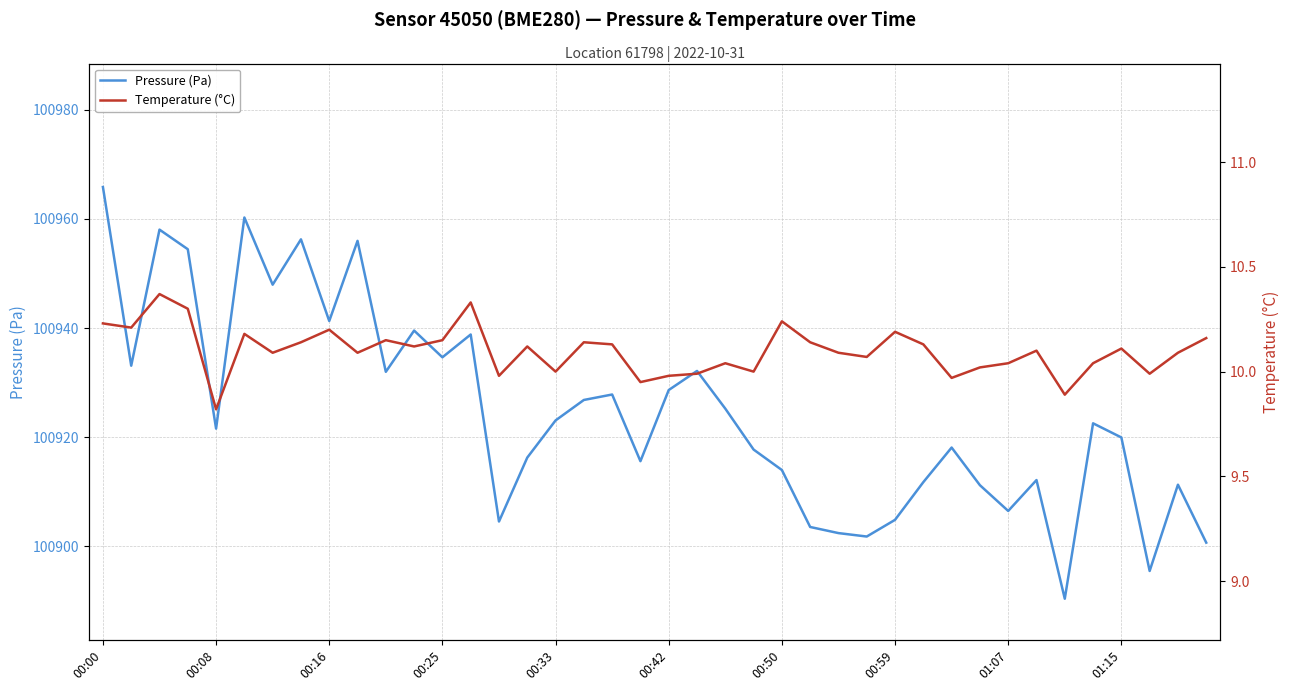

Which series has the largest total across all categories?

Pressure (Pa)